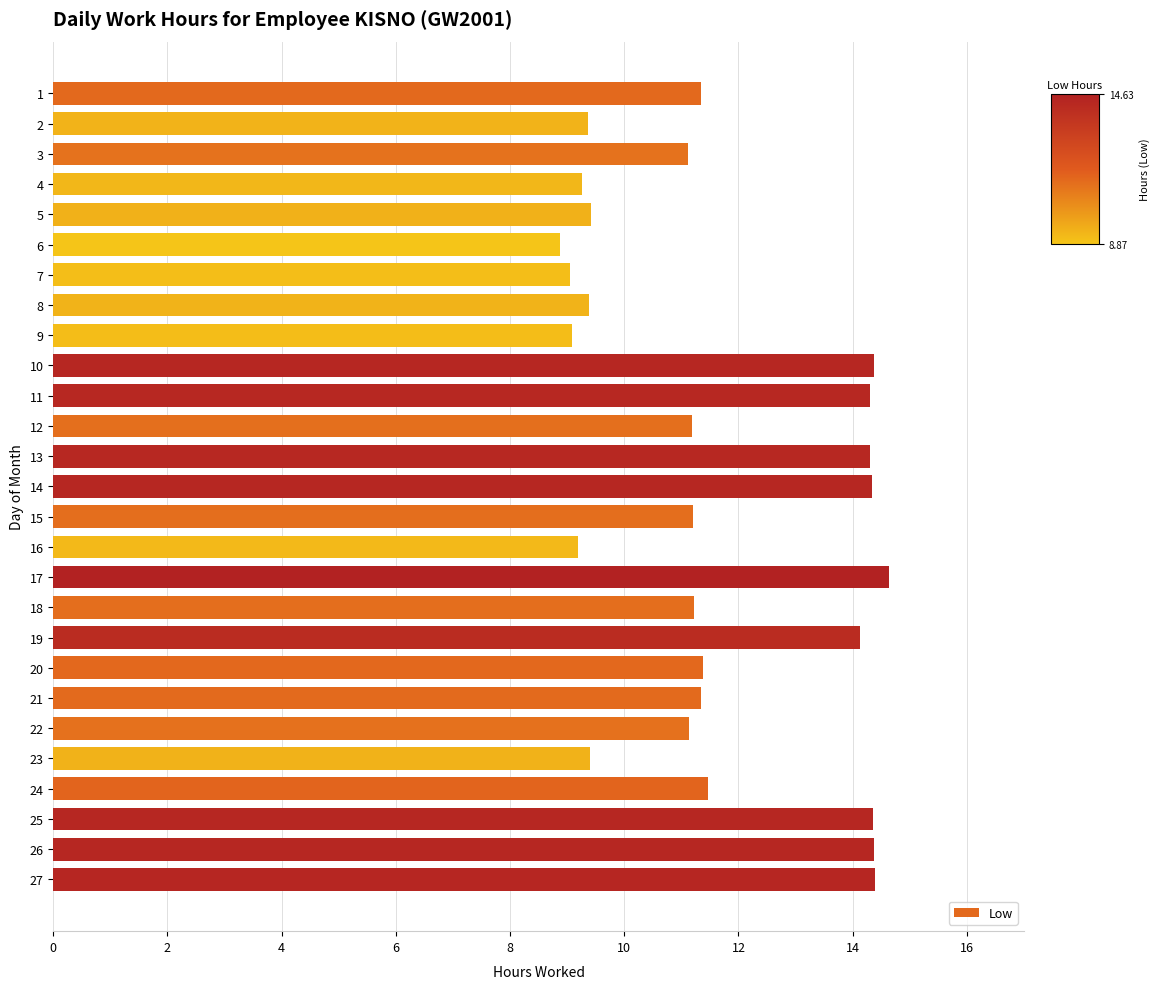

What is the change in value from 23 to 26?

+5.0